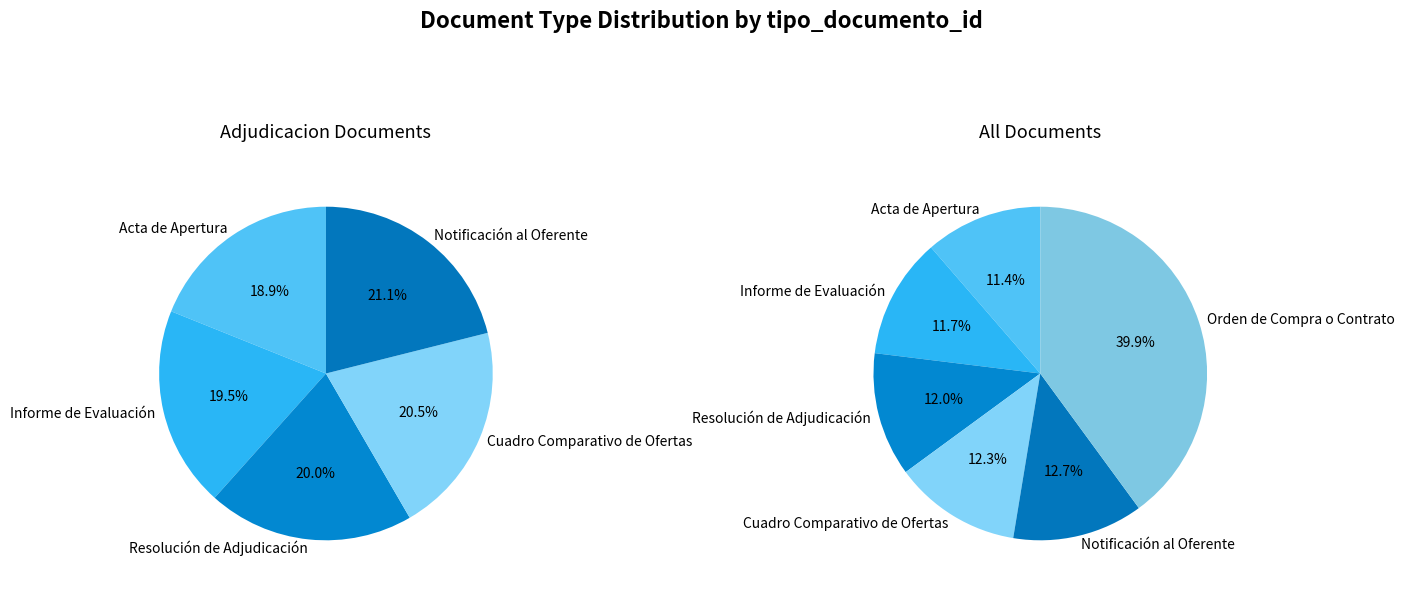

What is the total percentage of Acta de Apertura and Notificación al Oferente?

24.0%